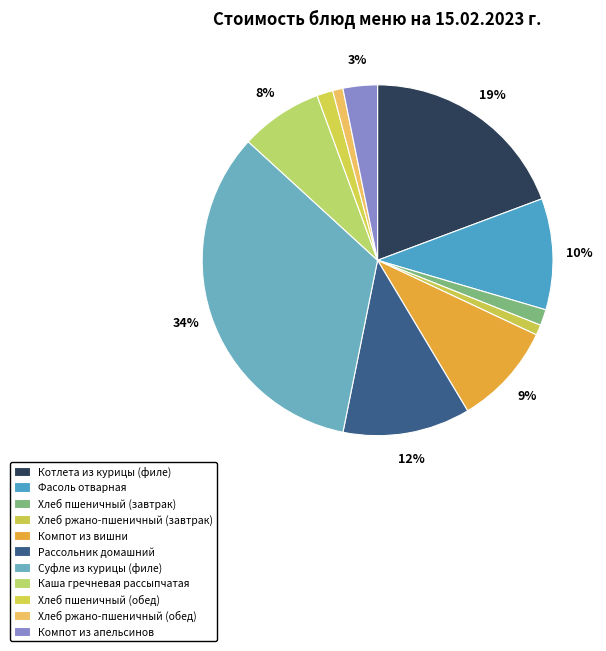

Does Фасоль отварная account for over 50% of the chart?

No